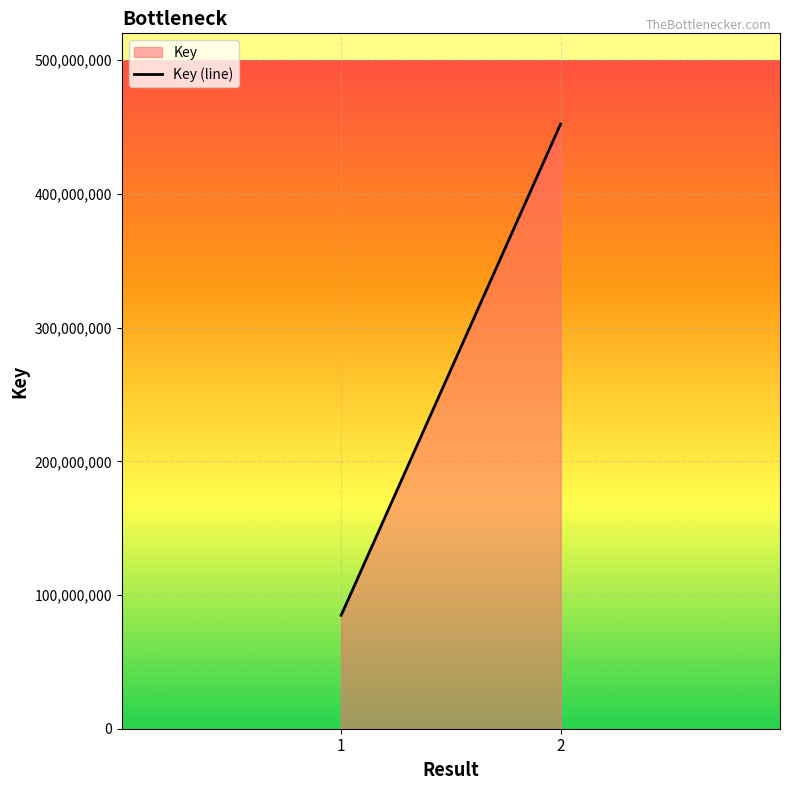

What is the approximate value at 1?

84873510